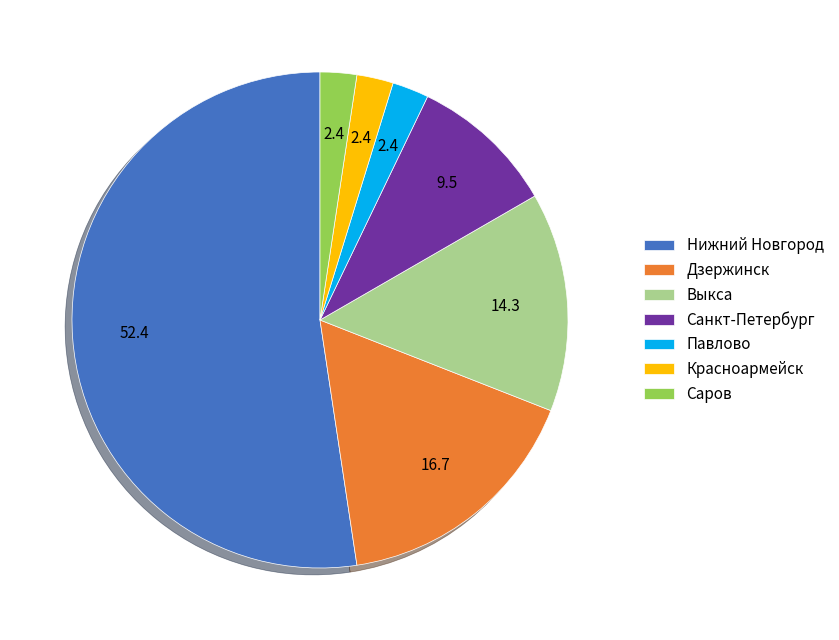

Between Саров and Нижний Новгород, which is larger?

Нижний Новгород